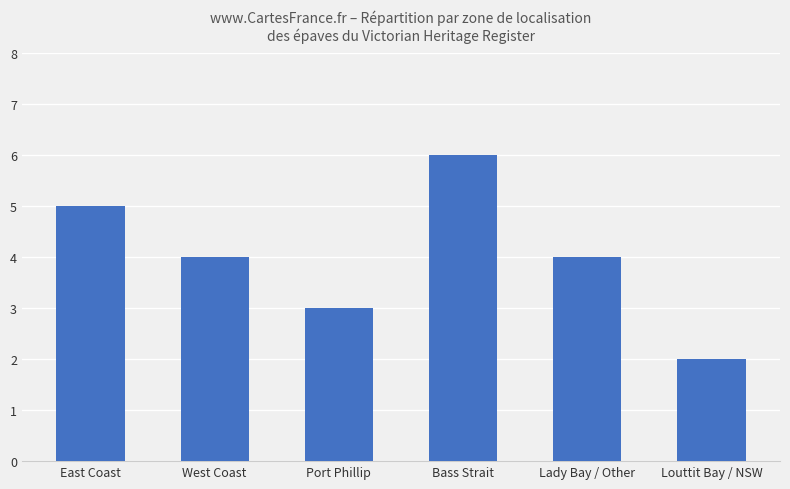

What is the change in value from Port Phillip to Lady Bay / Other?

+1